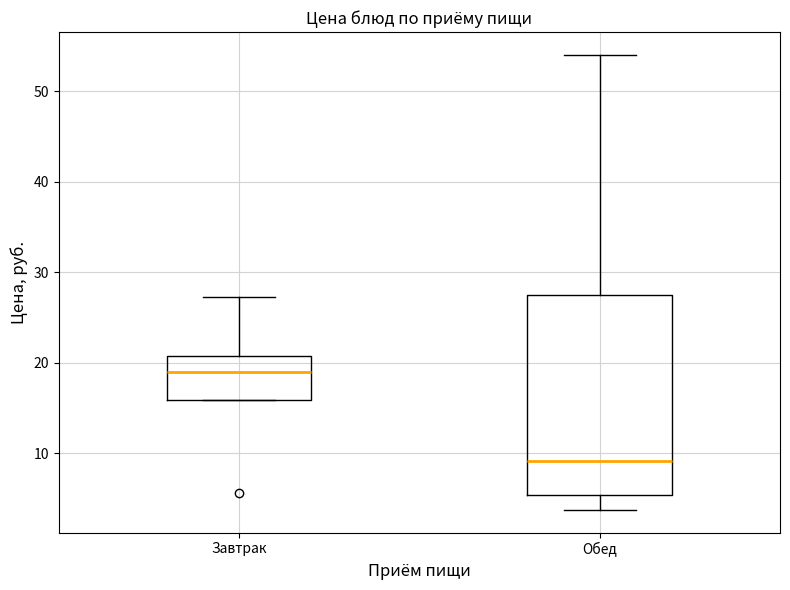

Reading left to right, read every box against the y-axis: the position of its median line, the range the box covers, and the ends of its whiskers. The values are not printed on the chart, so give them approximately, as read against the axis.

Завтрак: median 19, box 16 to 21, whiskers 16 to 27
Обед: median 9, box 5 to 28, whiskers 4 to 54